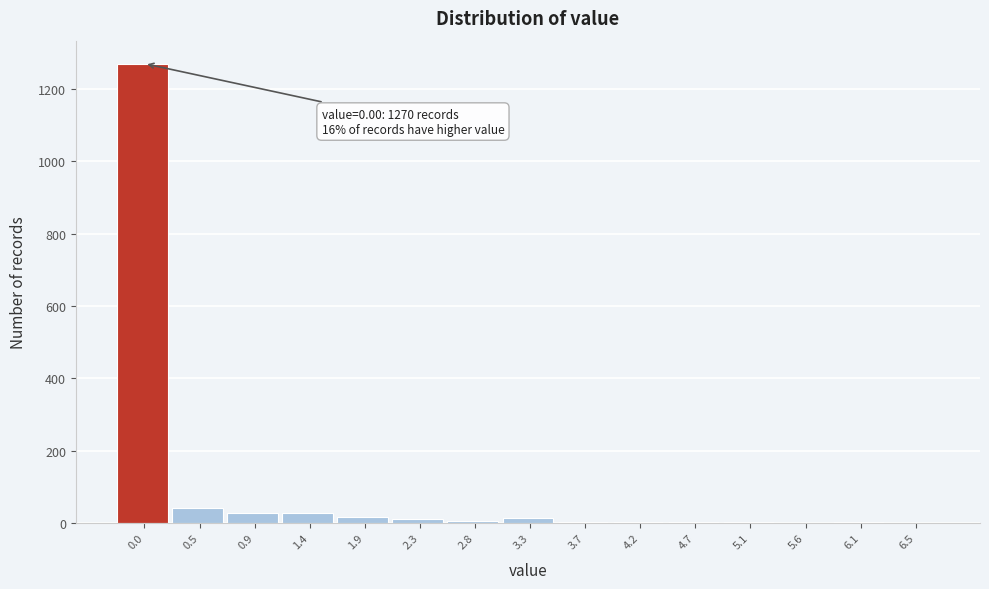

Which has a higher value, 6.5 or 0.5?

0.5